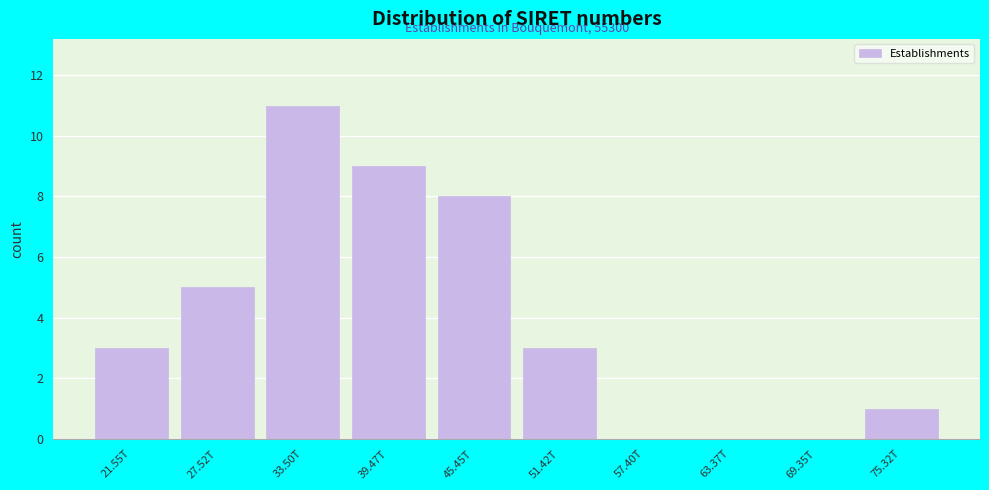

Reading left to right, extract all data points from this chart.

21.55T=3	27.52T=5	33.50T=11	39.47T=9	45.45T=8	51.42T=3	57.40T=0	63.37T=0	69.35T=0	75.32T=1